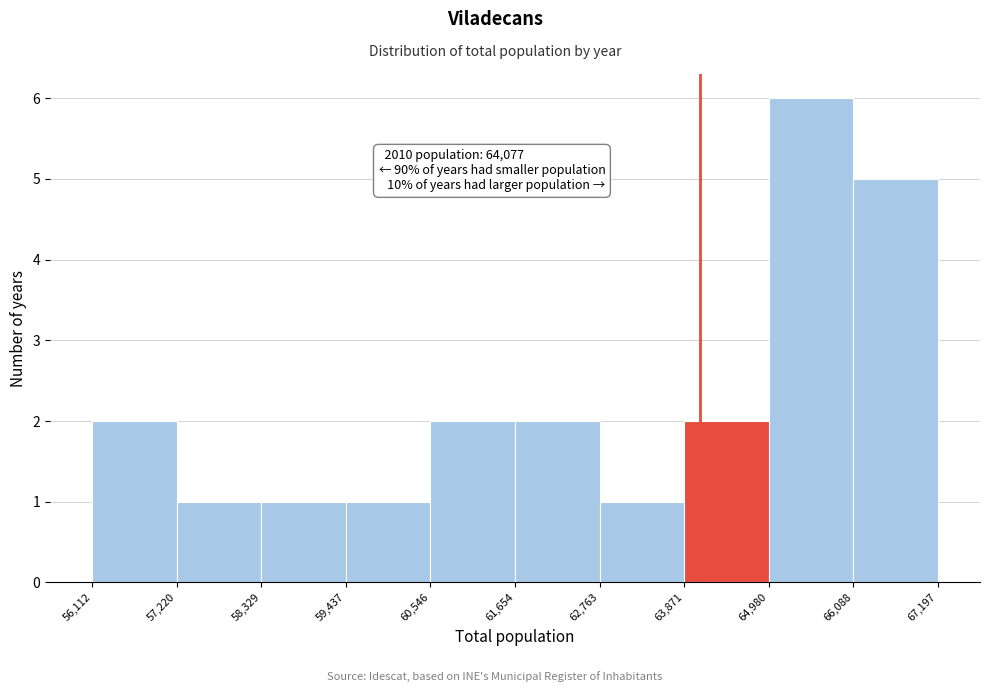

Over which range of the x-axis is the bar tallest?

64,980 to 66,088